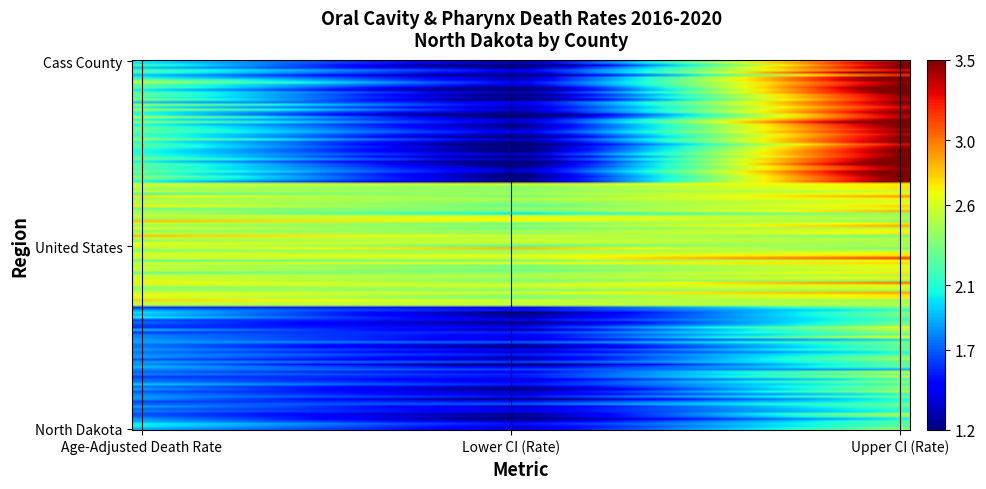

Reading left to right, transcribe all the data shown in this chart.

North Dakota: 1.8	1.4	2.3
United States: 2.5	2.5	2.6
Cass County: 2.2	1.2	3.5